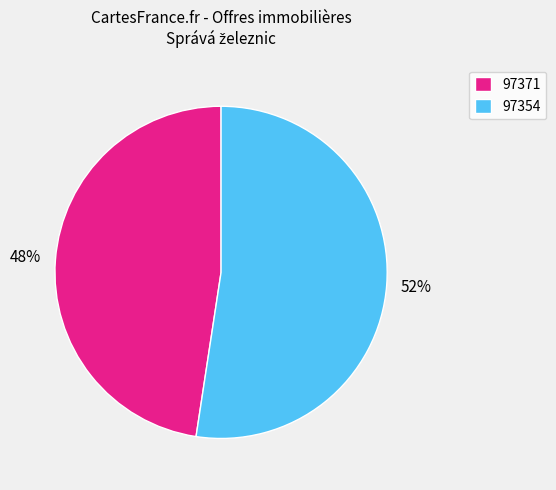

Which slice is the largest?

97354